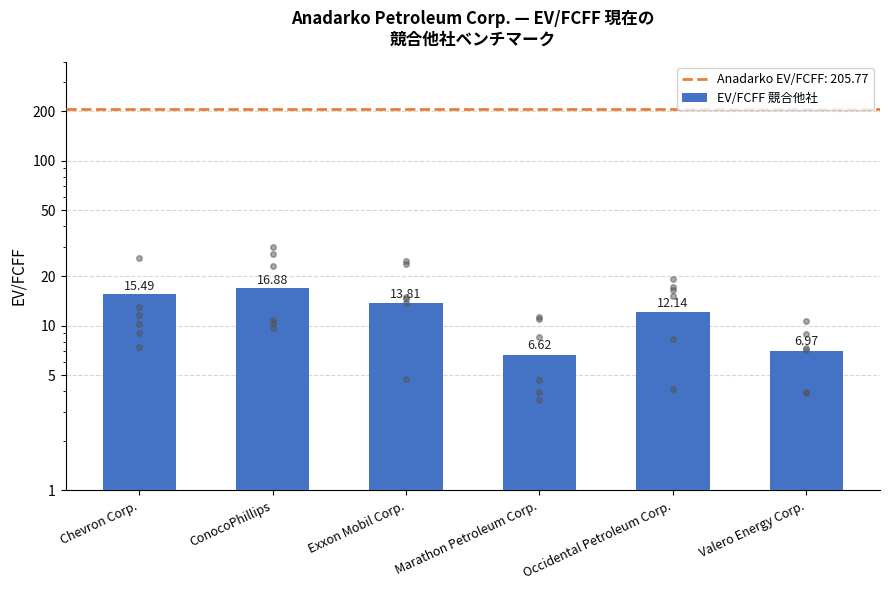

What is the value of the 5th bar from the left?

12.1